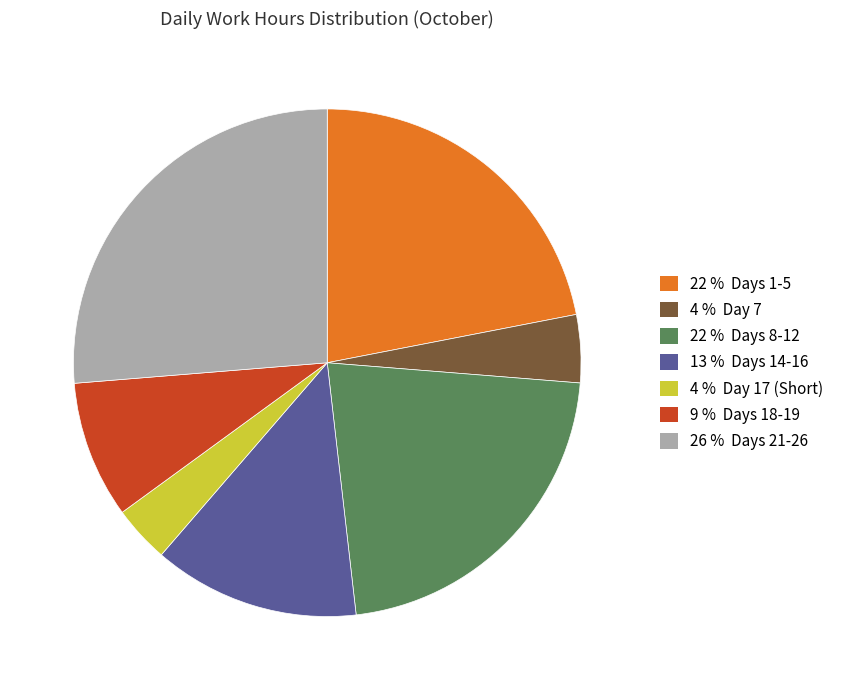

Count the number of slices in the pie.

7